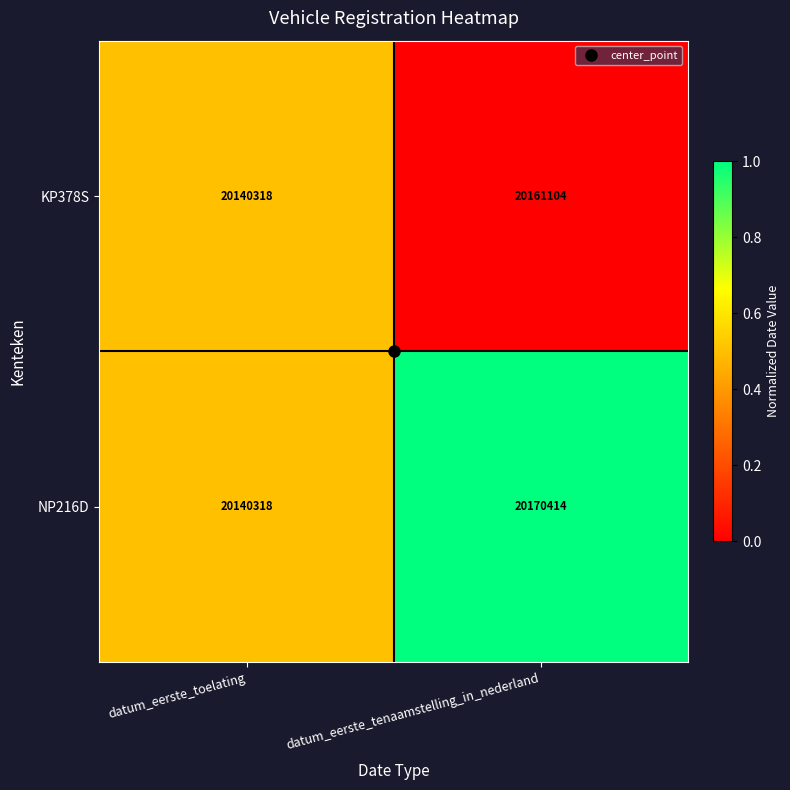

Count the number of categories in the chart.

2